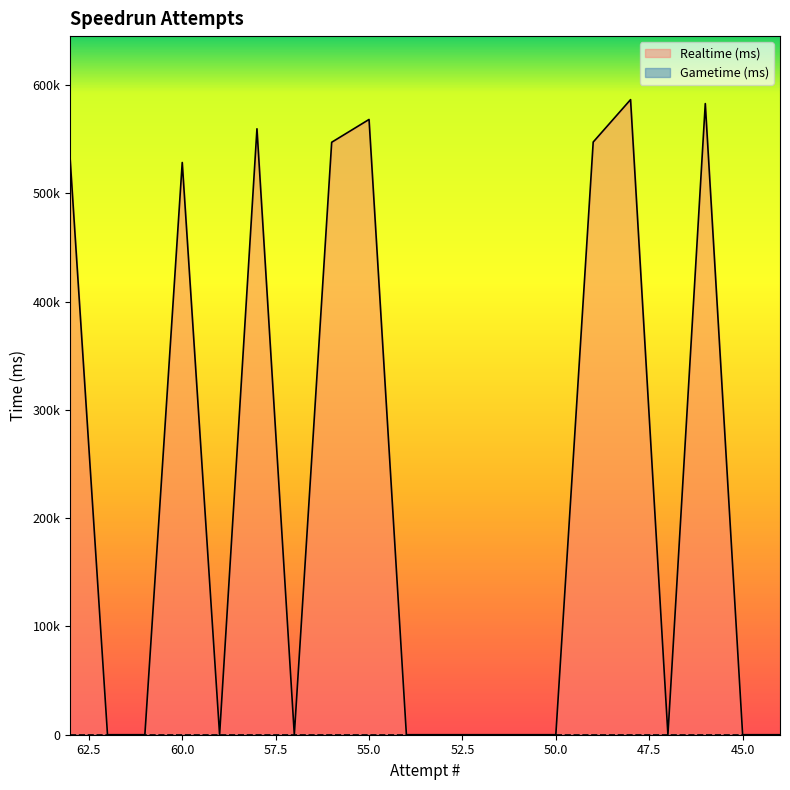

How many points are higher than both their immediate neighbors (excluding endpoints)?

5